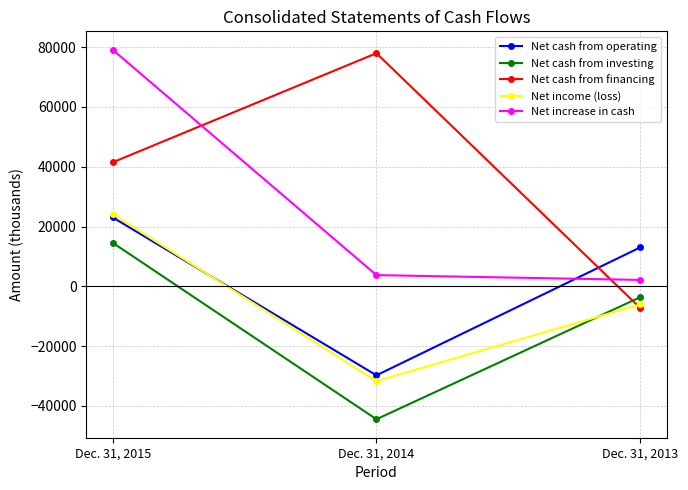

What is the maximum value shown in the chart?

79114